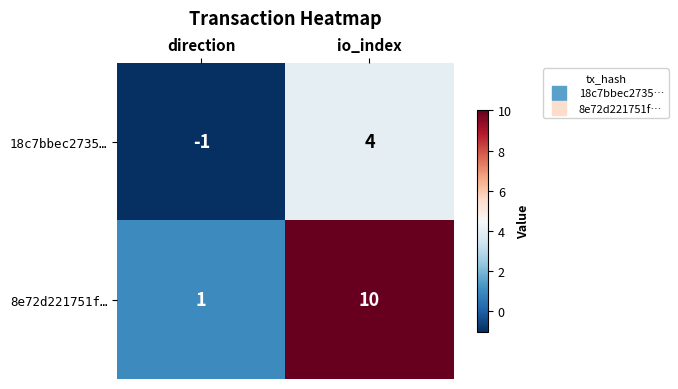

What is the sum of all 8e72d221751f… values?

11